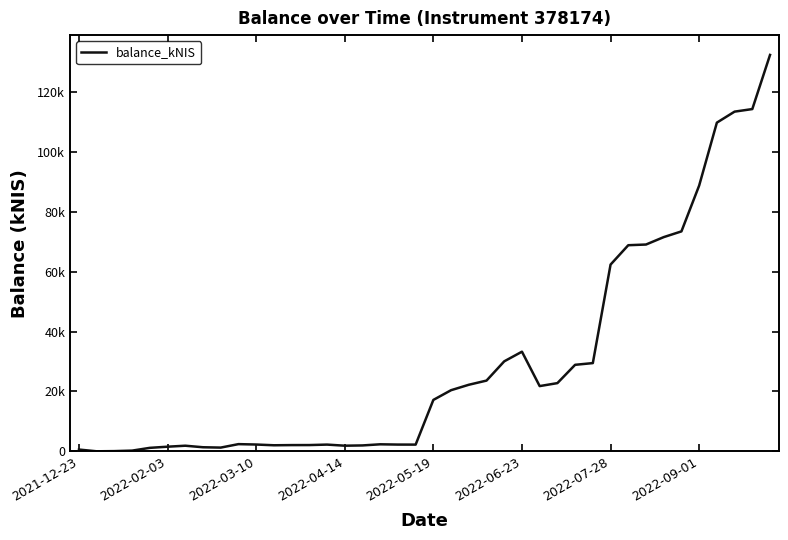

Does the chart have visible grid lines?

No